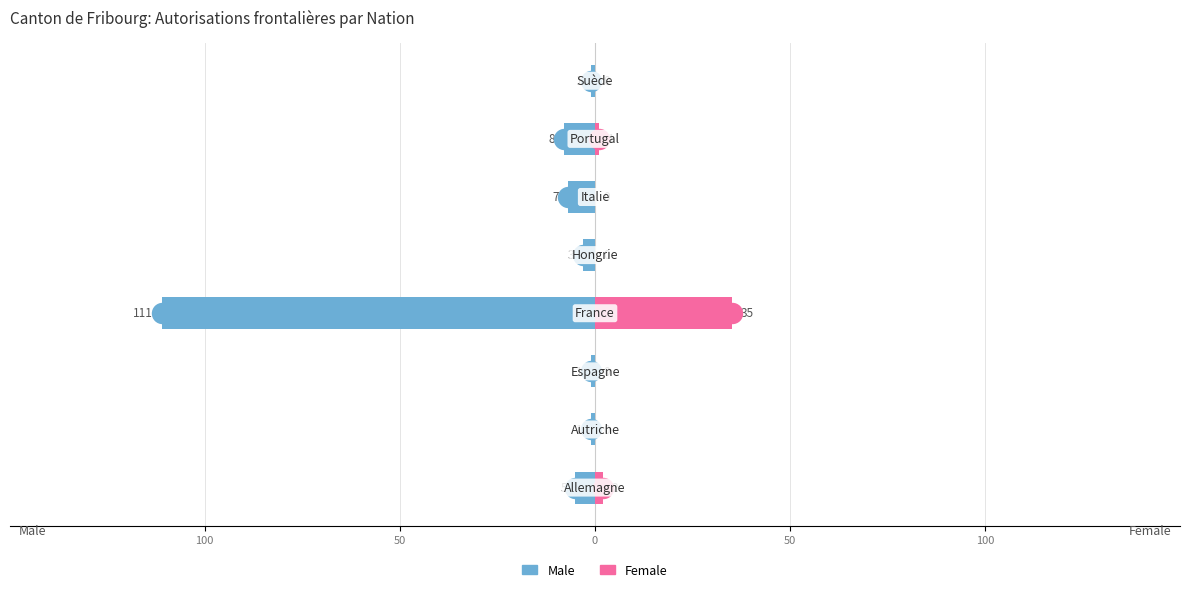

What is the average value of the Female series?

5